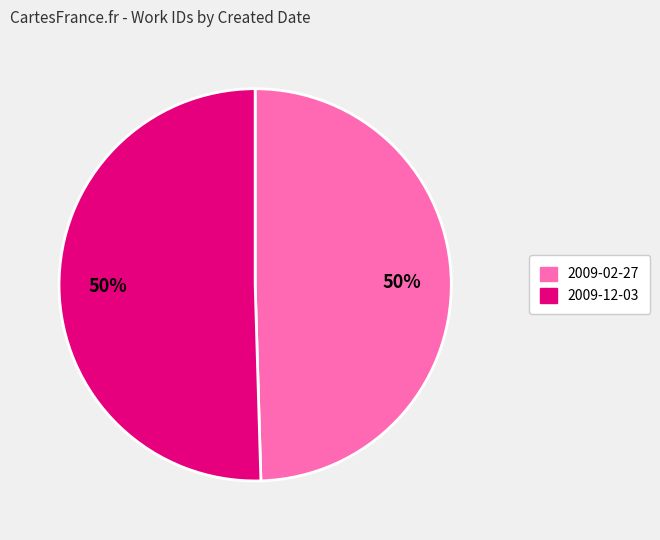

What is the ratio of the value at 2009-12-03 to the value at 2009-02-27?

1.0